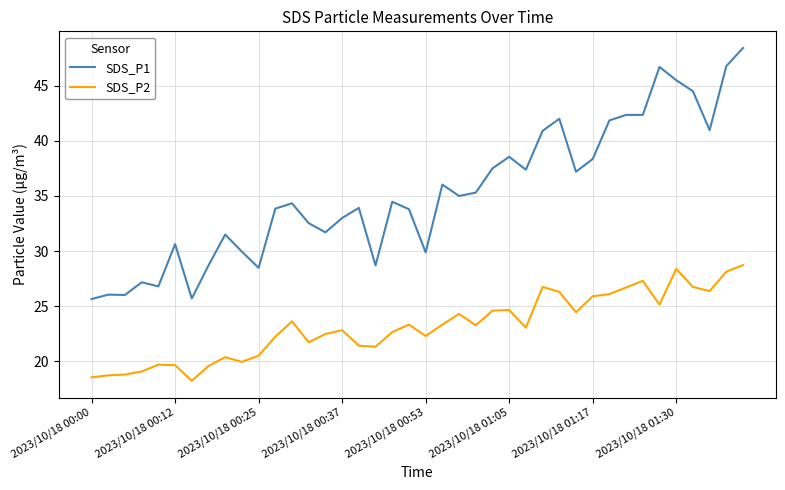

True or false: SDS_P1 has more than 1 points higher than both neighbors.

True